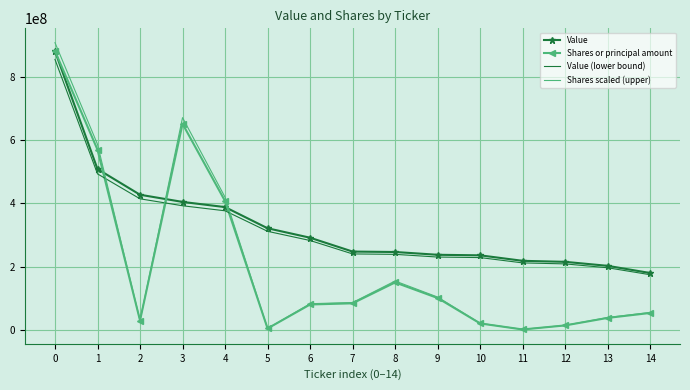

Which series has the widest spread of values?

Shares scaled (upper)